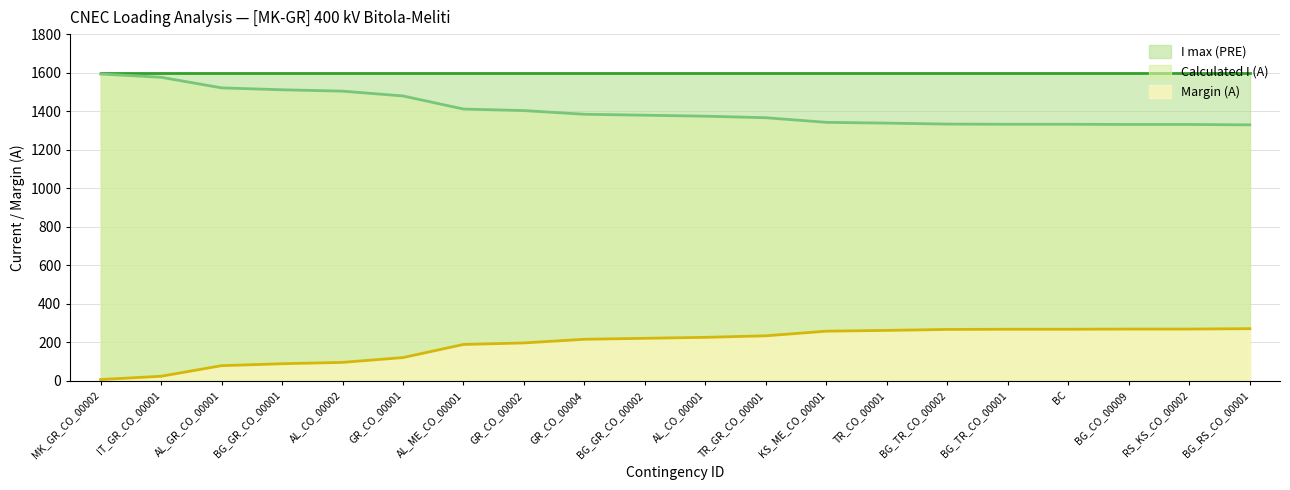

Is it true that Calculated I (A) equals 1521 at AL_GR_CO_00001?

True